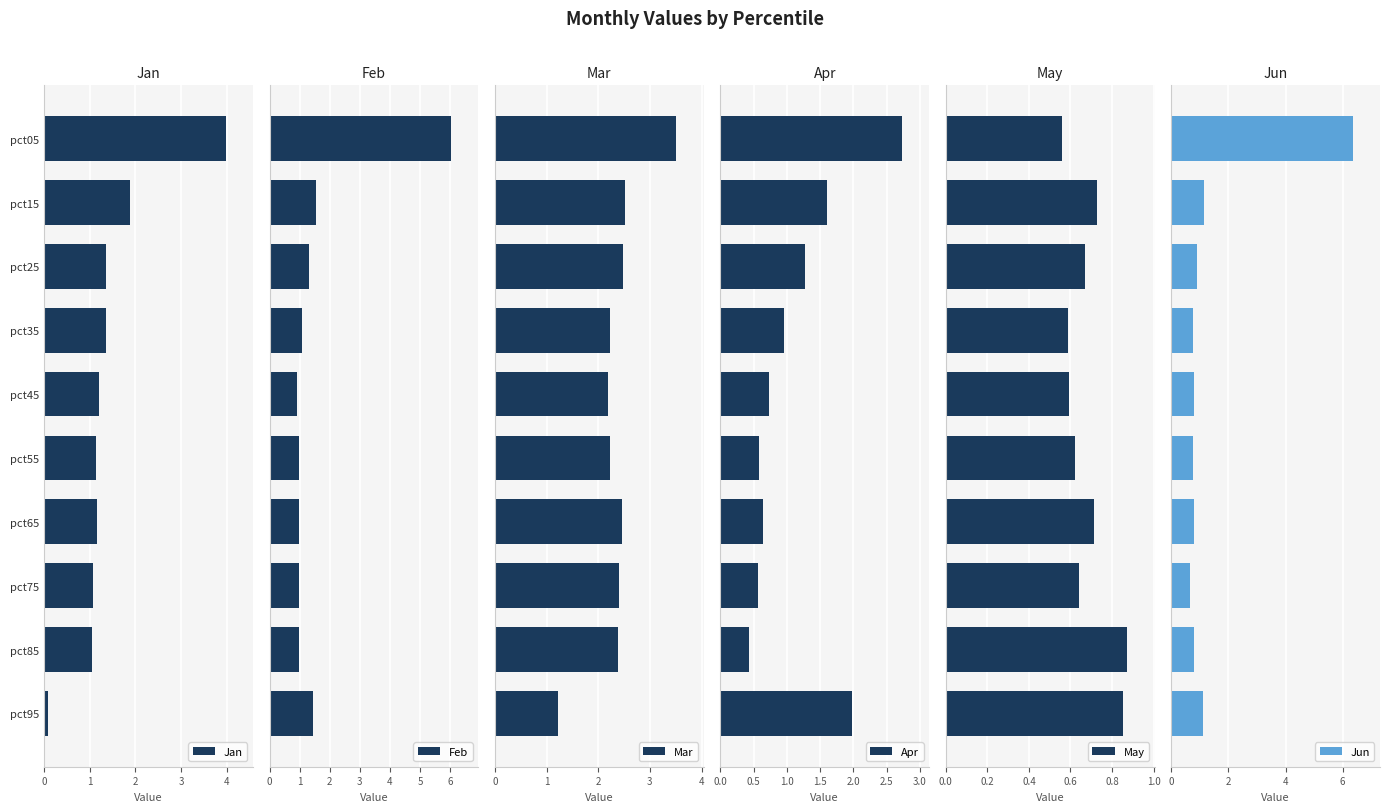

How many series are shown in this chart?

6